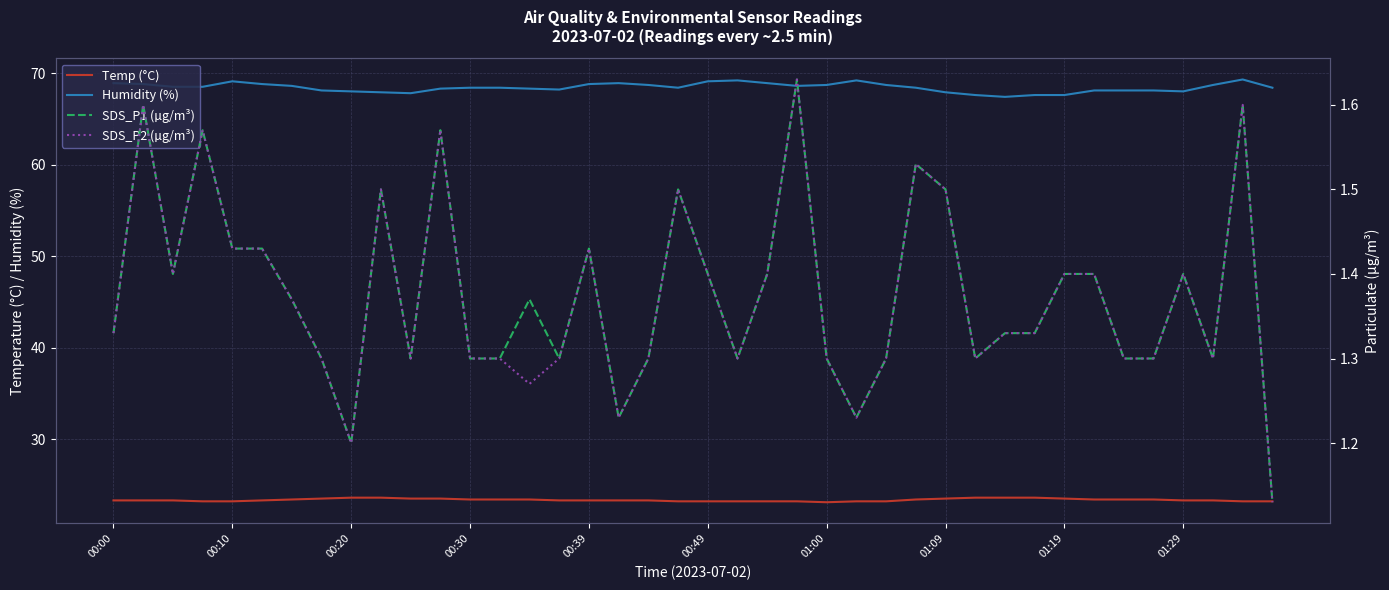

How many SDS_P1 (µg/m³) values are between 1 and 2?

40